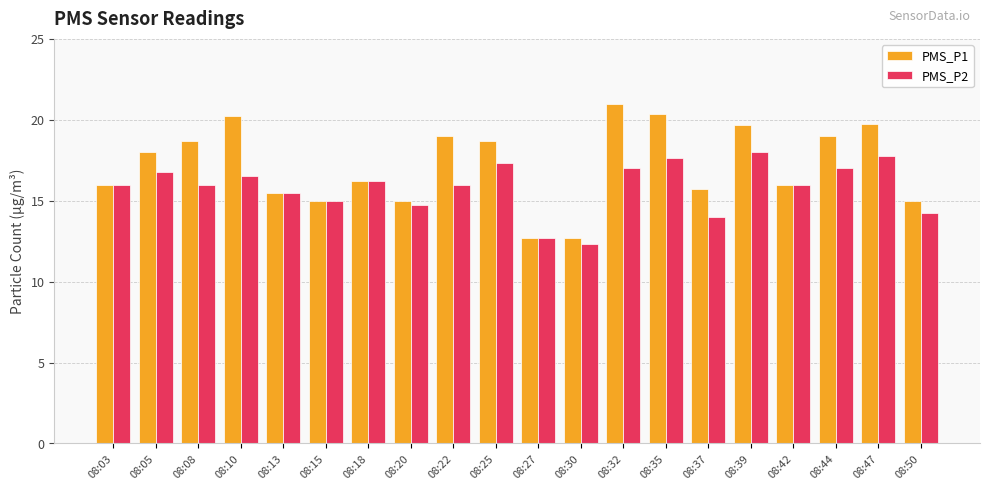

What are all the series names shown in the legend?

PMS_P1, PMS_P2